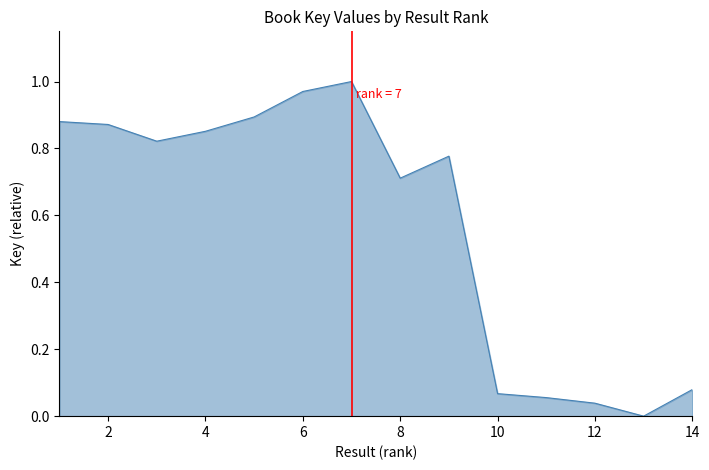

What is the difference between the maximum and minimum values?

1.0